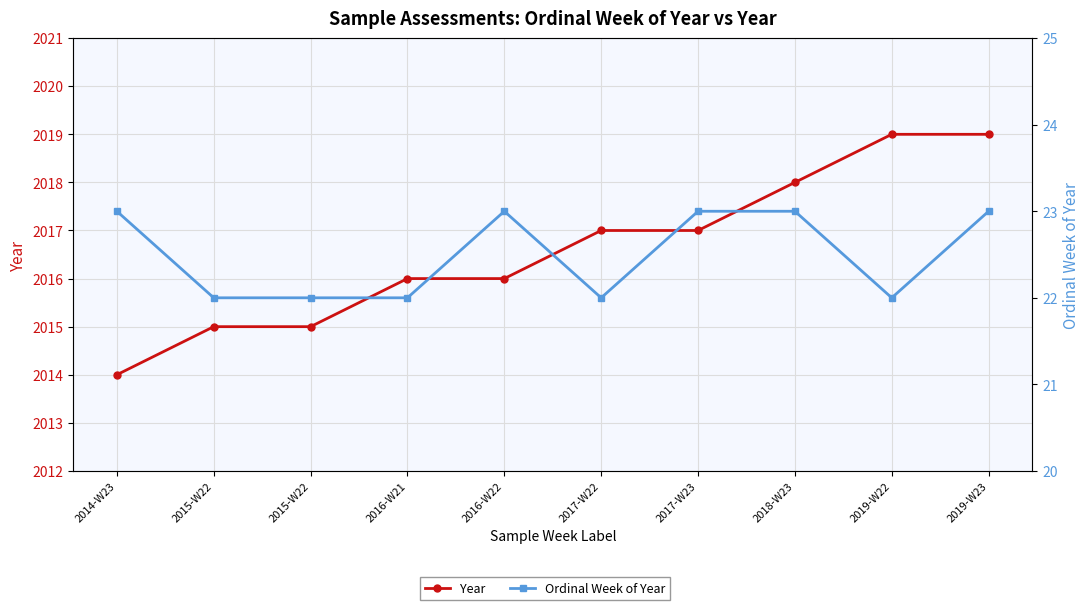

What is the difference between the Ordinal Week of Year values at 2018-W23 and 2019-W22?

1